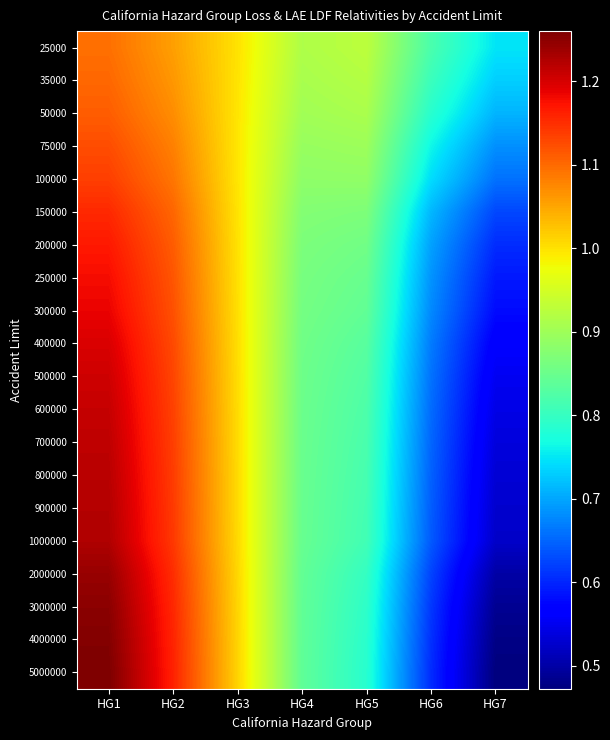

How many series are shown in this chart?

20